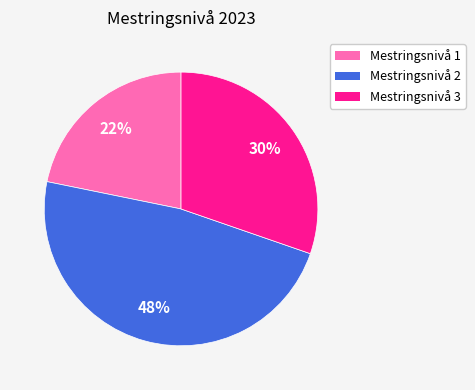

Is there any slice that represents more than half of the pie?

No